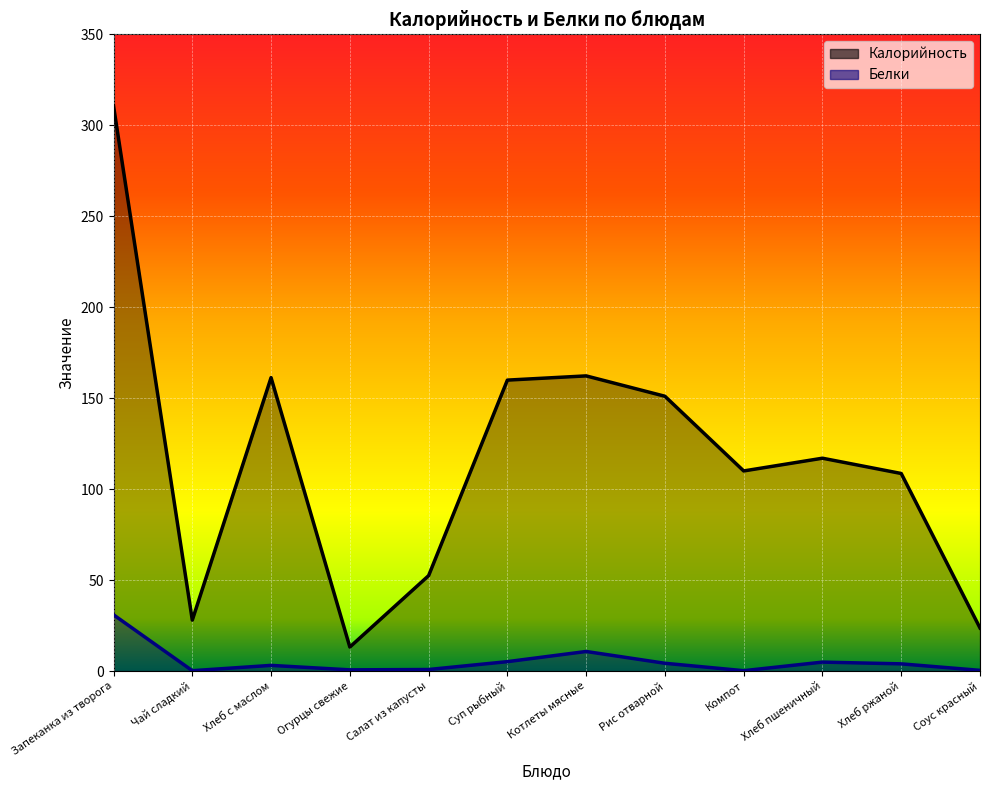

True or false: Калорийность and Белки cross at least once.

False